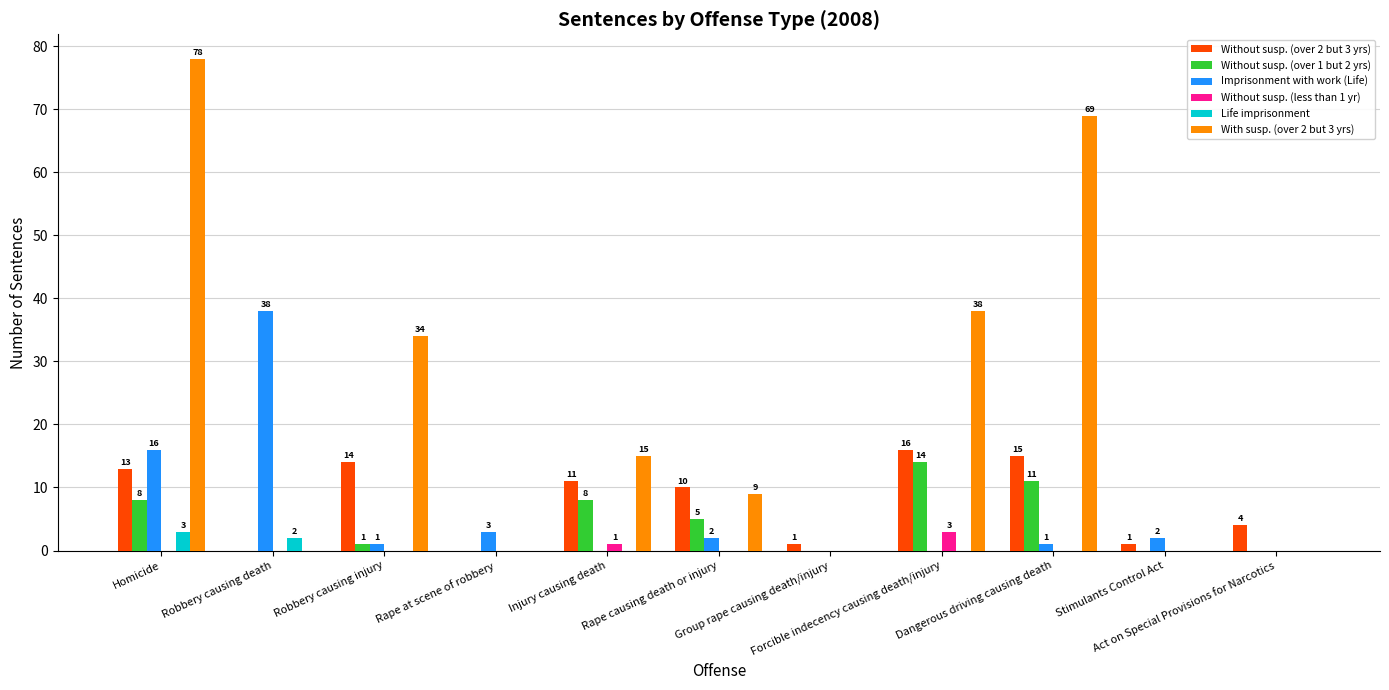

At which category is the sum across all series the highest?

Homicide